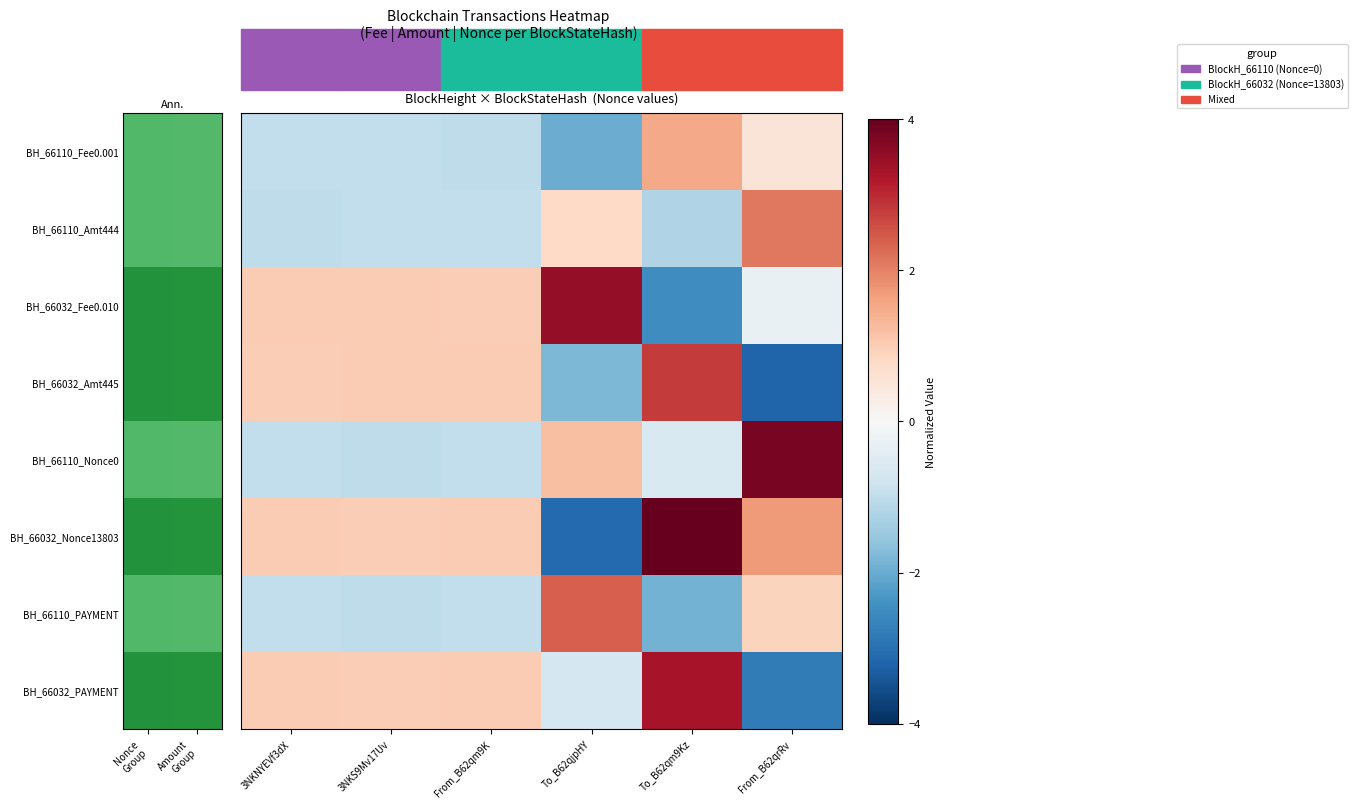

At which label is BH_66110_Fee0.001 closest to 0?

From_B62qrRv